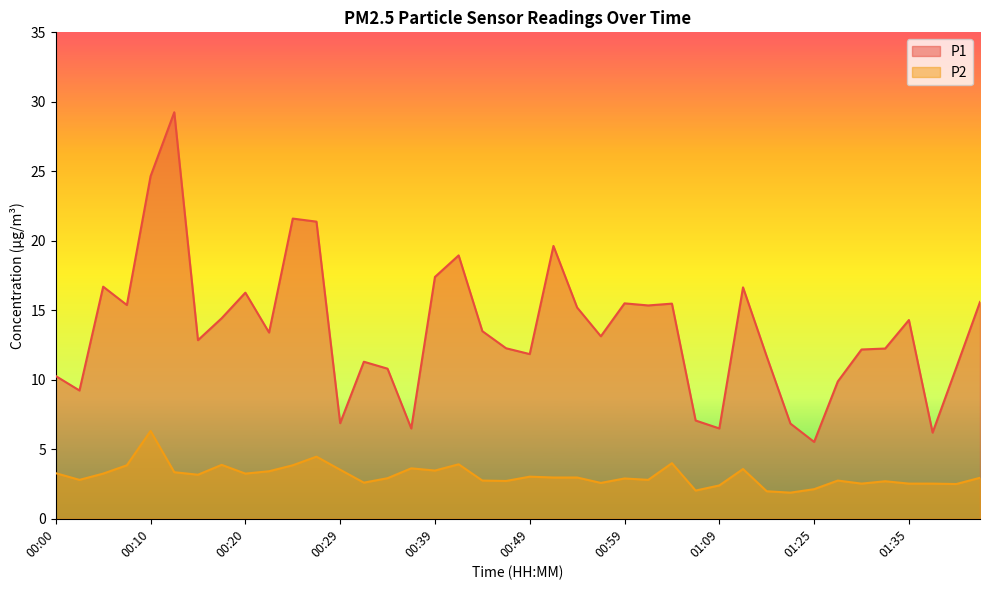

Is it true that P1 equals 5.5 at 01:25?

True